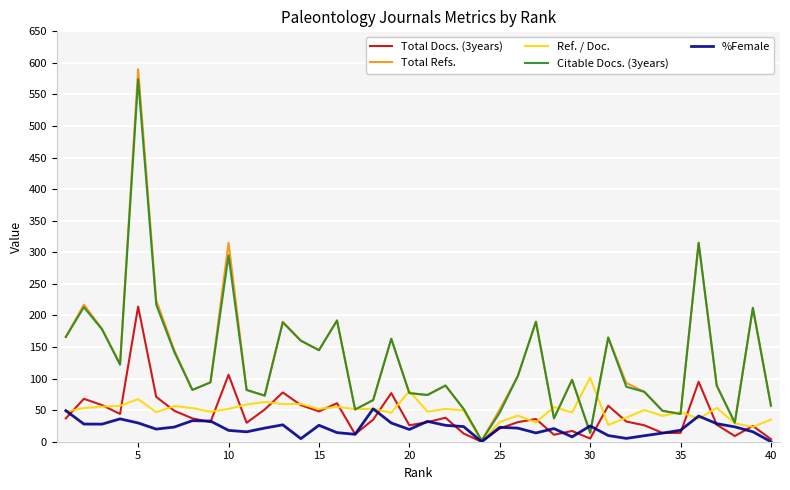

List the series in order of their peak value, lowest first.

%Female, Ref. / Doc., Total Docs. (3years), Citable Docs. (3years), Total Refs.